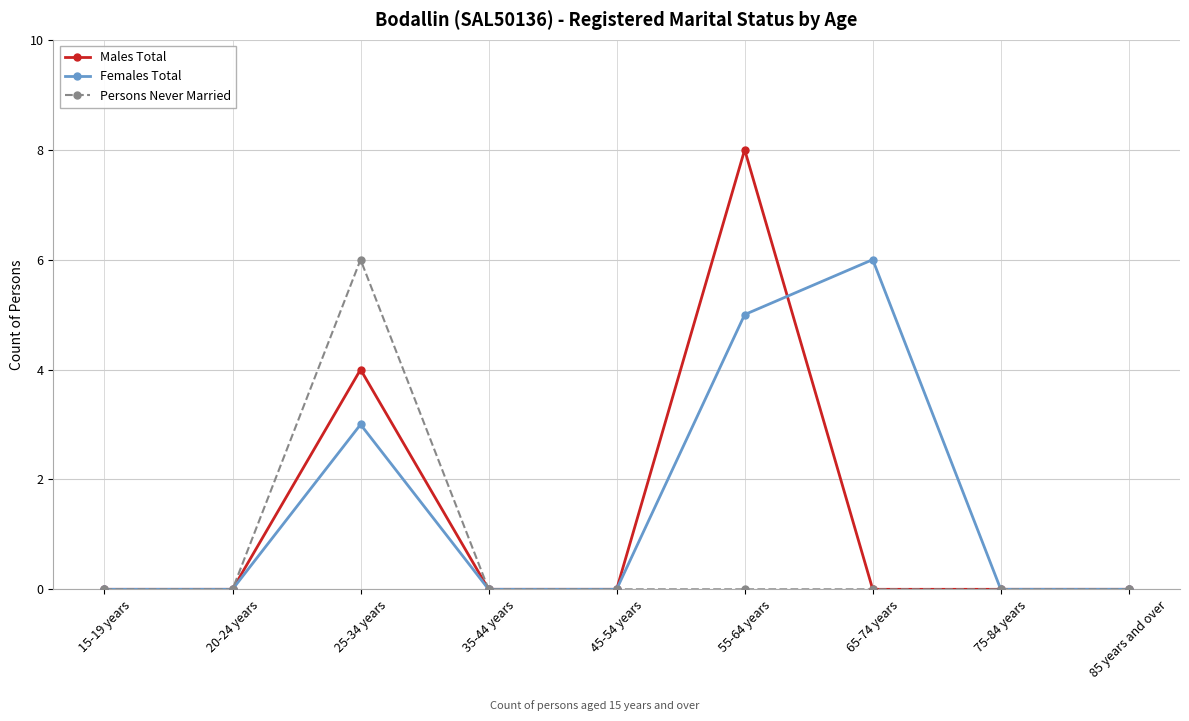

What is the spread (max minus min) of values at 25-34 years?

3